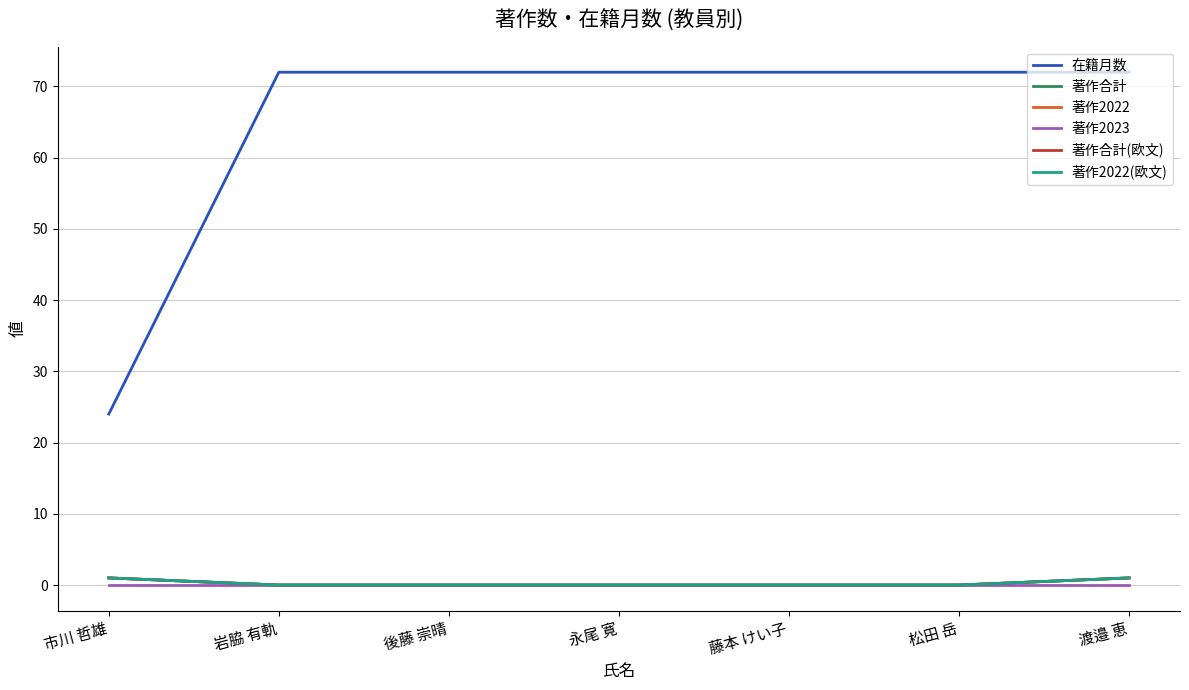

The 著作合計 series shows 0 at 永尾 寛. True or false?

True